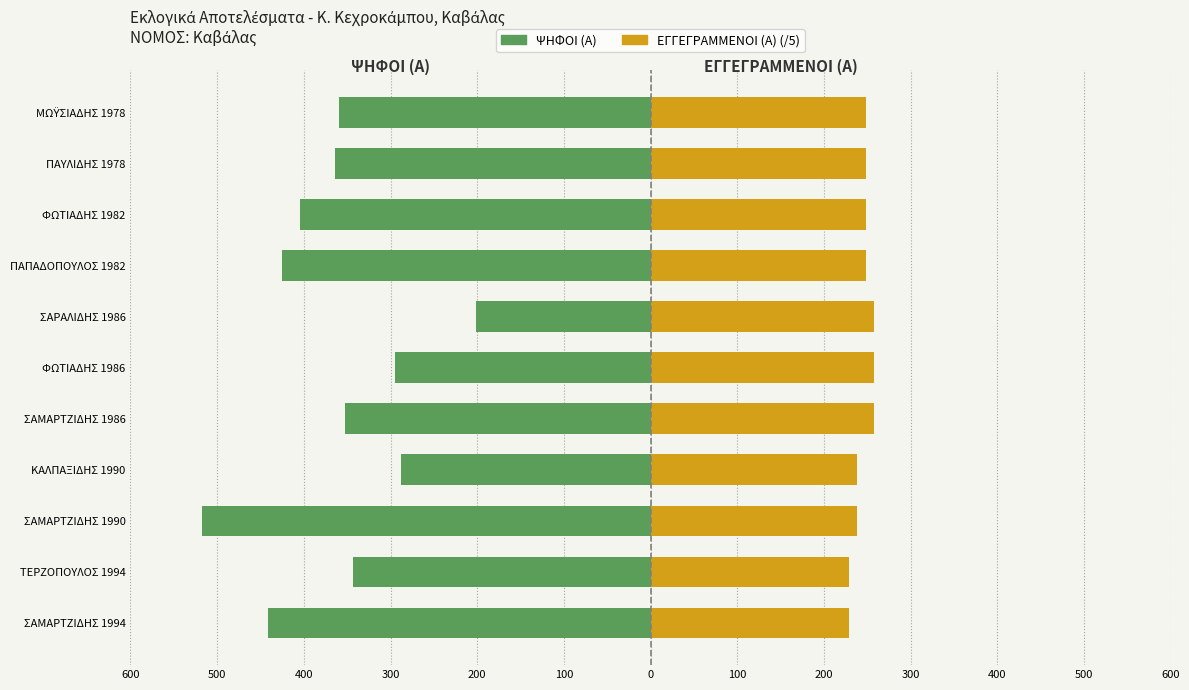

Read the ΨΗΦΟΙ (Α) value at ΦΩΤΙΑΔΗΣ 1986.

-295.0